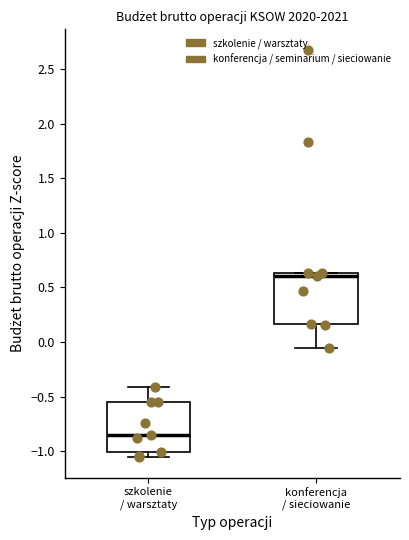

Reading left to right, transcribe this box plot: for each box, give where its median line is, the range the box spans, and where its two whiskers end, as read against the y-axis. The values are not printed on the chart, so give them approximately, as read against the axis.

szkolenie / warsztaty: median -0.85, box -1.00 to -0.55, whiskers -1.05 to -0.40
konferencja / sieciowanie: median 0.60, box 0.15 to 0.65, whiskers -0.05 to 0.65